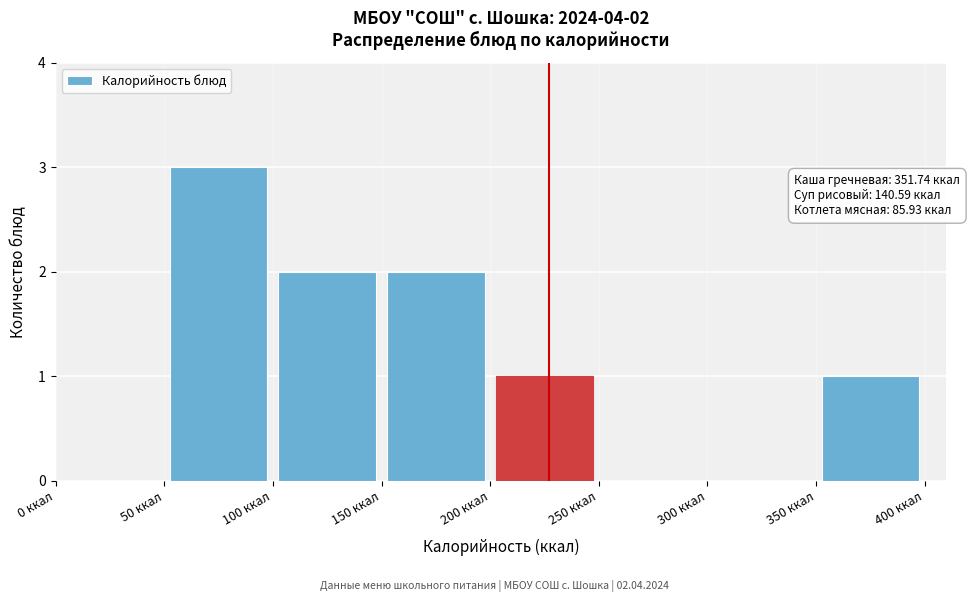

Over which range of the x-axis is the bar tallest?

50 to 100